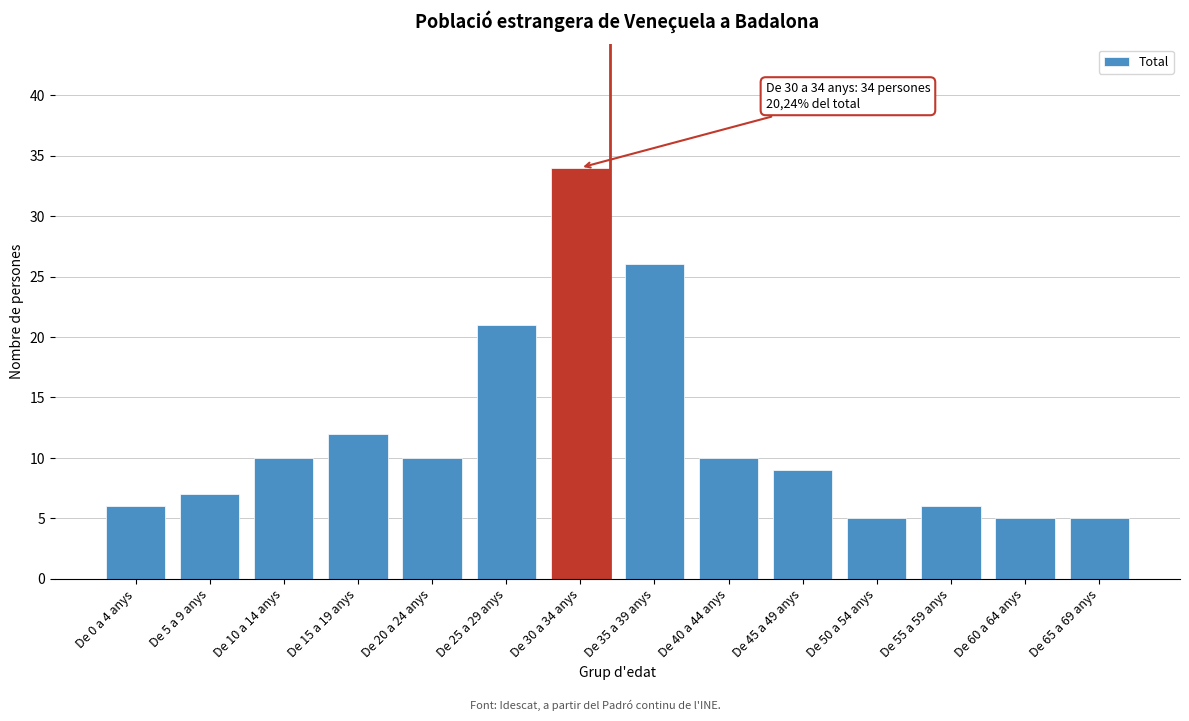

Reading right to left, transcribe all the data shown in this chart.

5	5	6	5	9	10	26	34	21	10	12	10	7	6